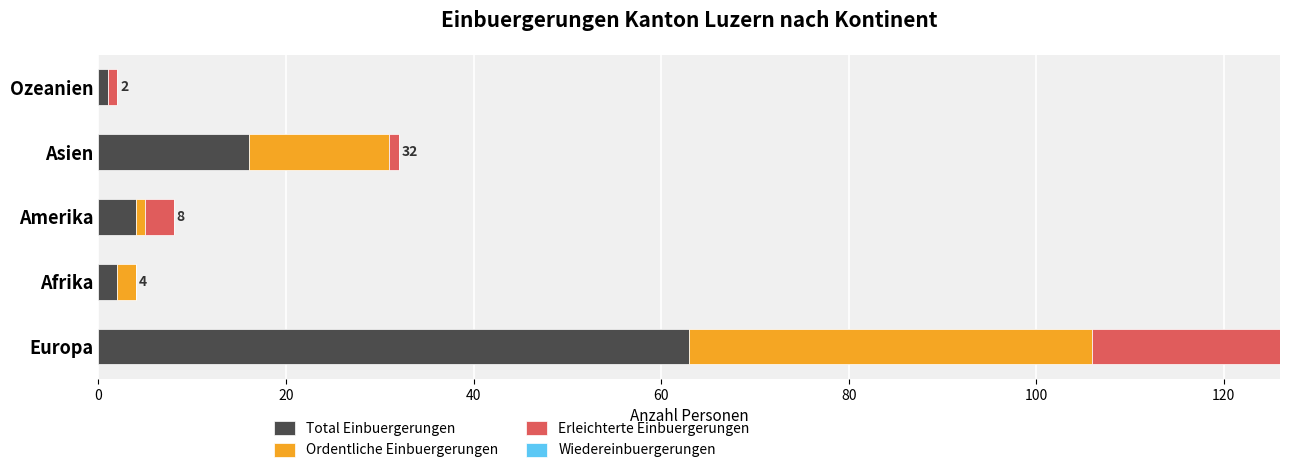

What is the highest value of the Total Einbuergerungen series?

63